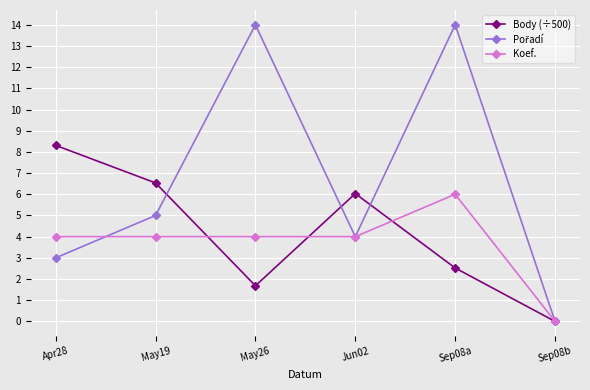

How many lines are shown in the chart?

3